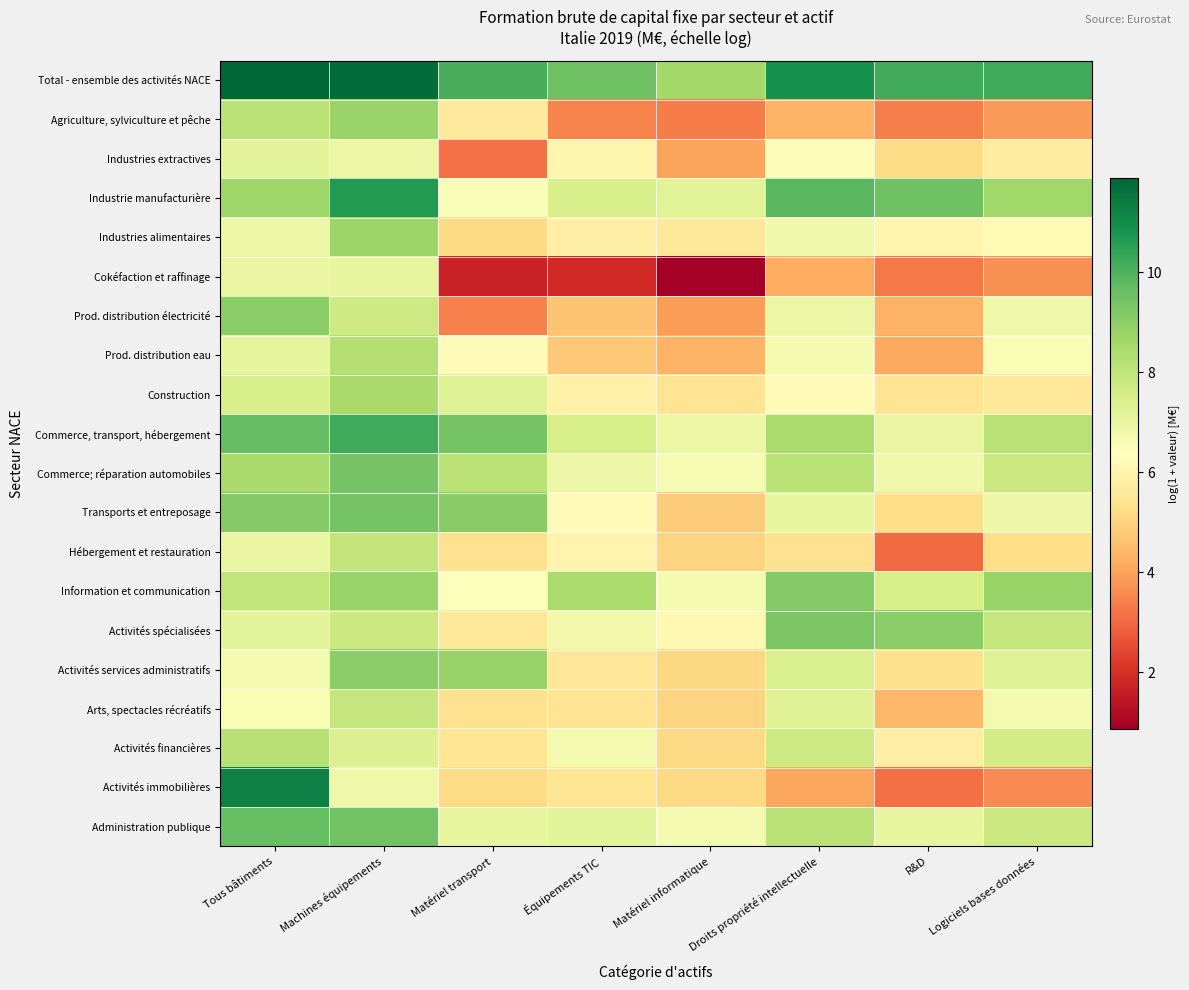

At R&D, list the series in order from largest to smallest.

Total - ensemble des activités NACE, Industrie manufacturière, Activités spécialisées, Information et communication, Administration publique, Commerce, transport, hébergement, Commerce; réparation automobiles, Industries alimentaires, Activités financières, Construction, Activités services administratifs, Transports et entreposage, Industries extractives, Arts, spectacles récréatifs, Prod. distribution électricité, Prod. distribution eau, Agriculture, sylviculture et pêche, Cokéfaction et raffinage, Activités immobilières, Hébergement et restauration